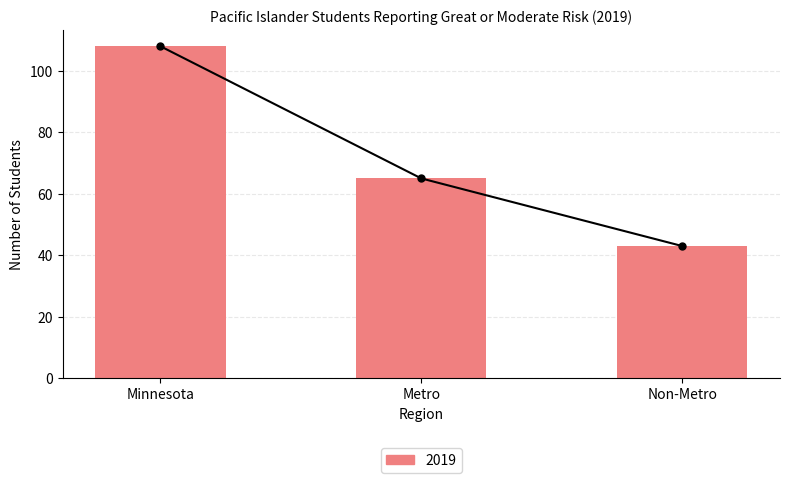

What is the sum of all values?

216